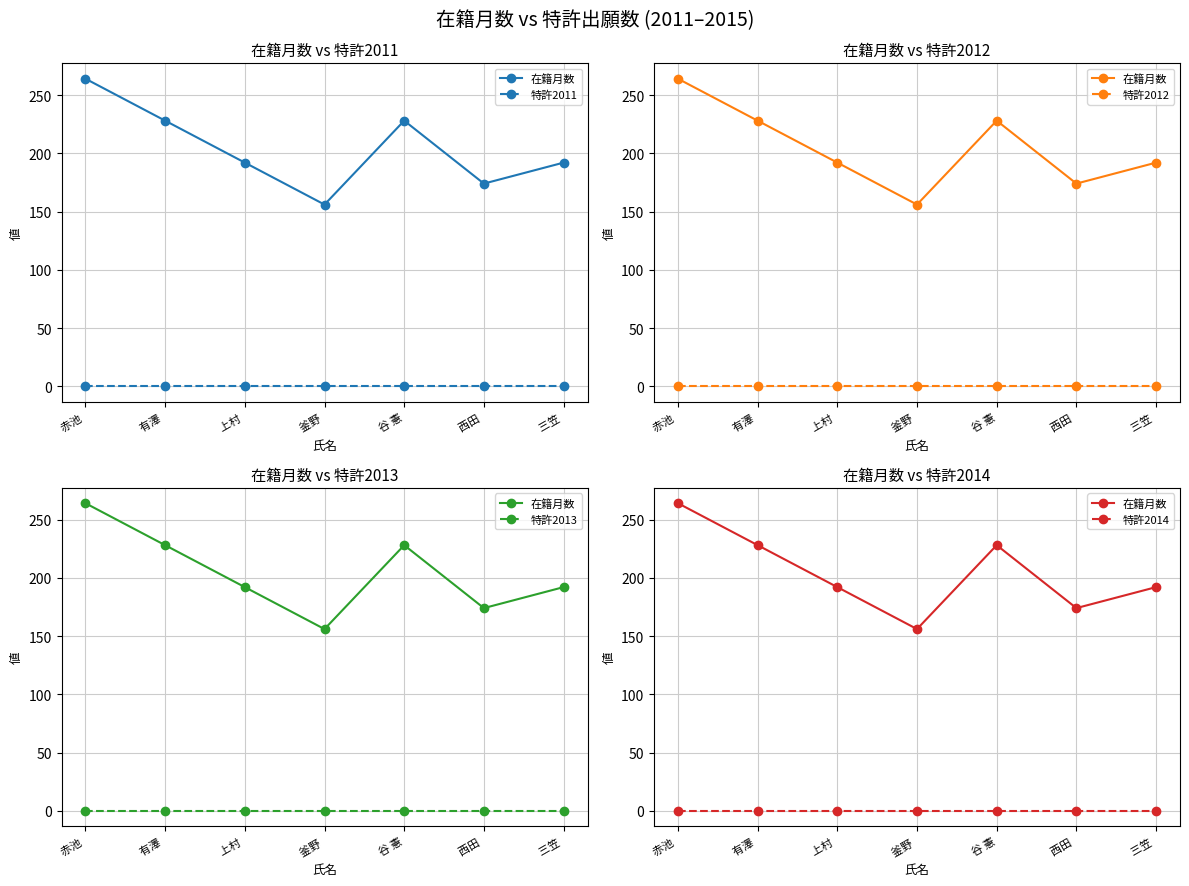

Reading left to right, transcribe all the data shown in this chart.

在籍月数: 264	228	192	156	228	174	192
特許2011: 0	0	0	0	0	0	0
特許2012: 0	0	0	0	0	0	0
特許2013: 0	0	0	0	0	0	0
特許2014: 0	0	0	0	0	0	0